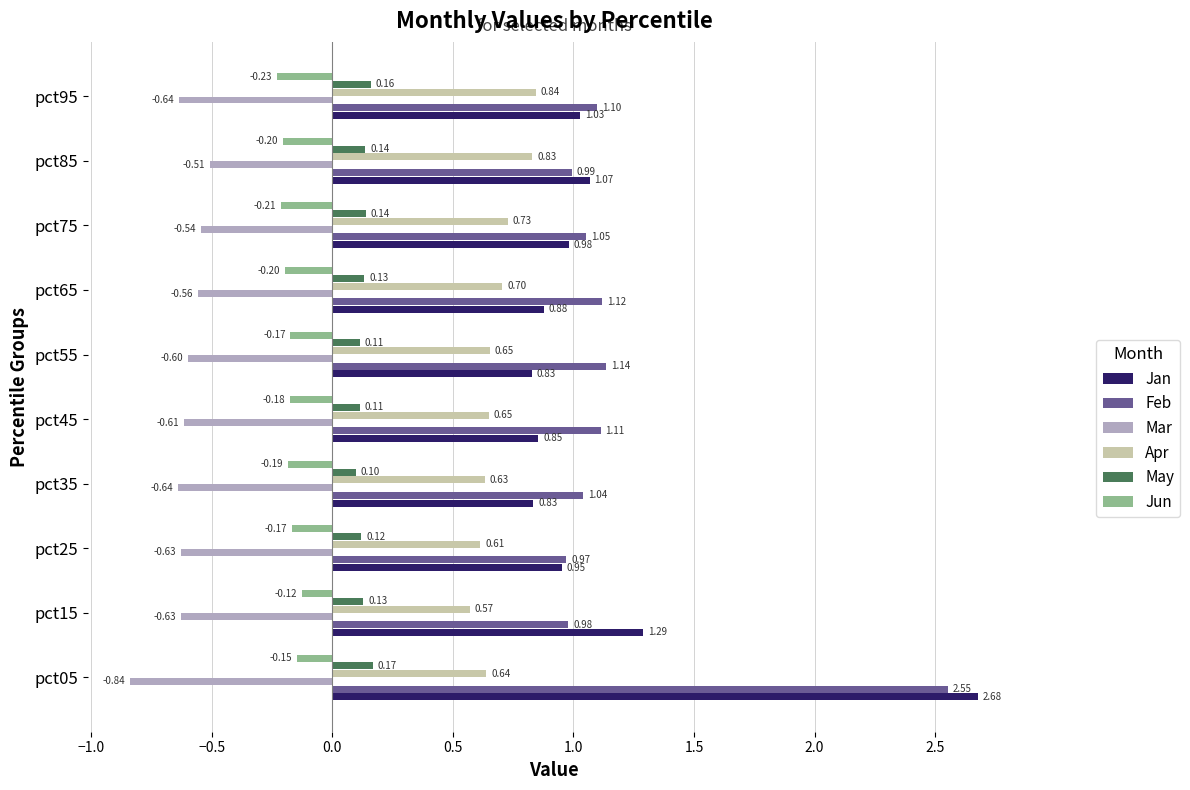

Rank the series by their maximum value, from lowest to highest.

Mar, Jun, May, Apr, Feb, Jan